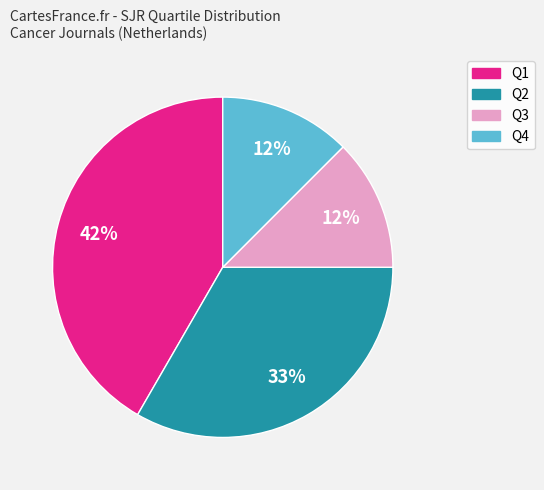

Which category has the biggest portion of the pie?

Q1